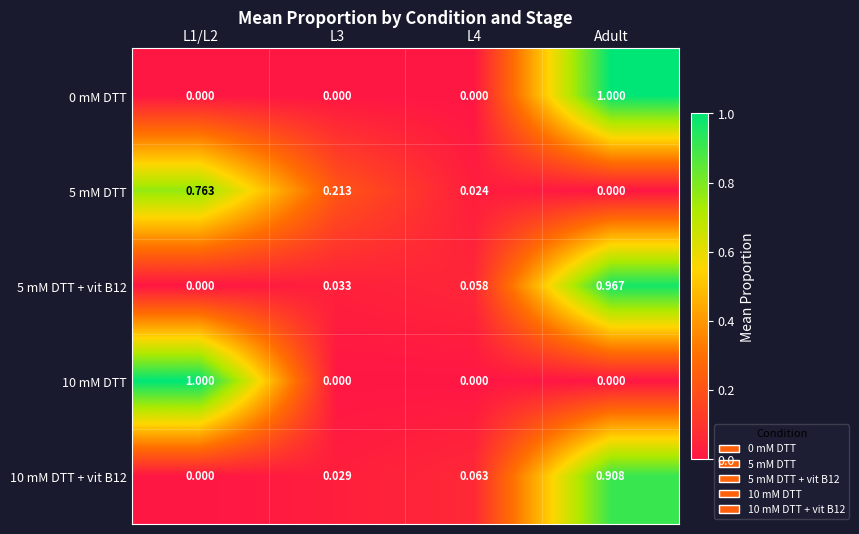

Between L1/L2 and L4, which series saw the biggest shift?

10 mM DTT